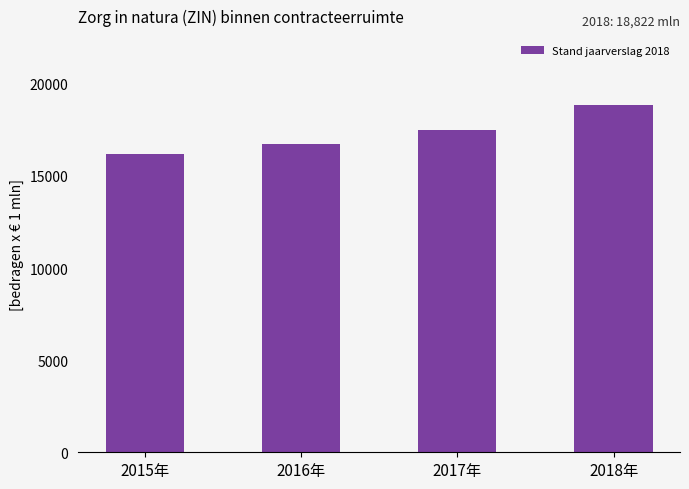

What is the minimum value shown in the chart?

16210.4